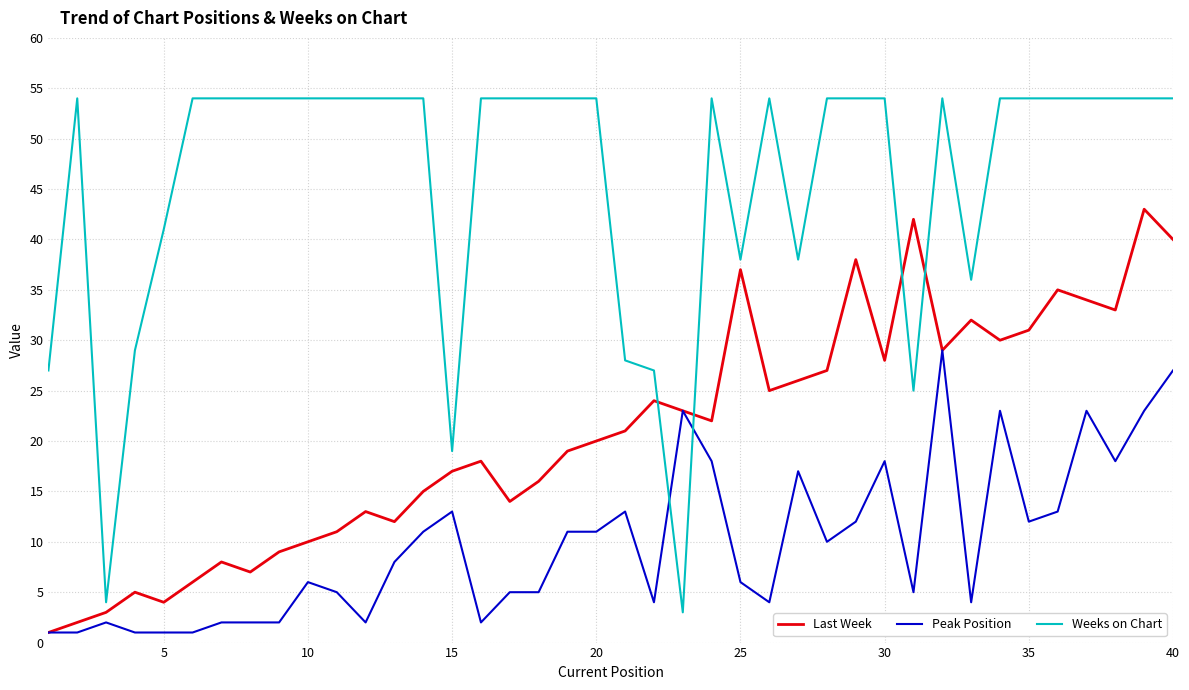

Which series has the widest spread of values?

Weeks on Chart